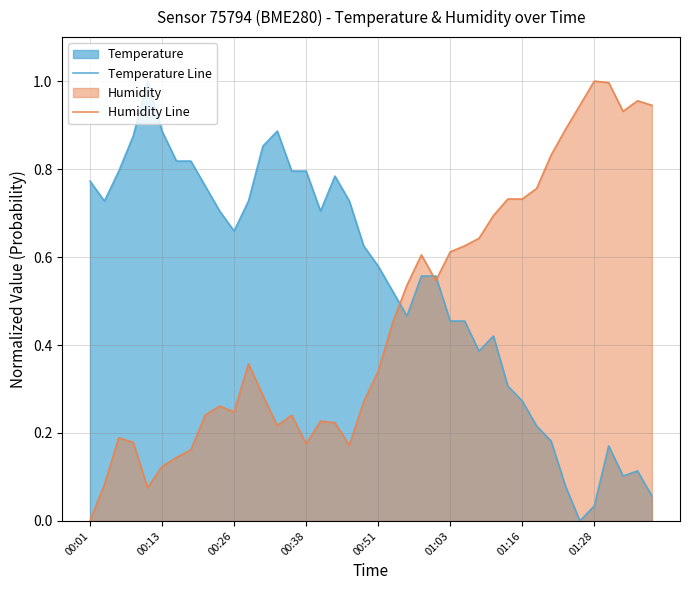

Which series has the largest total across all categories?

Temperature Line